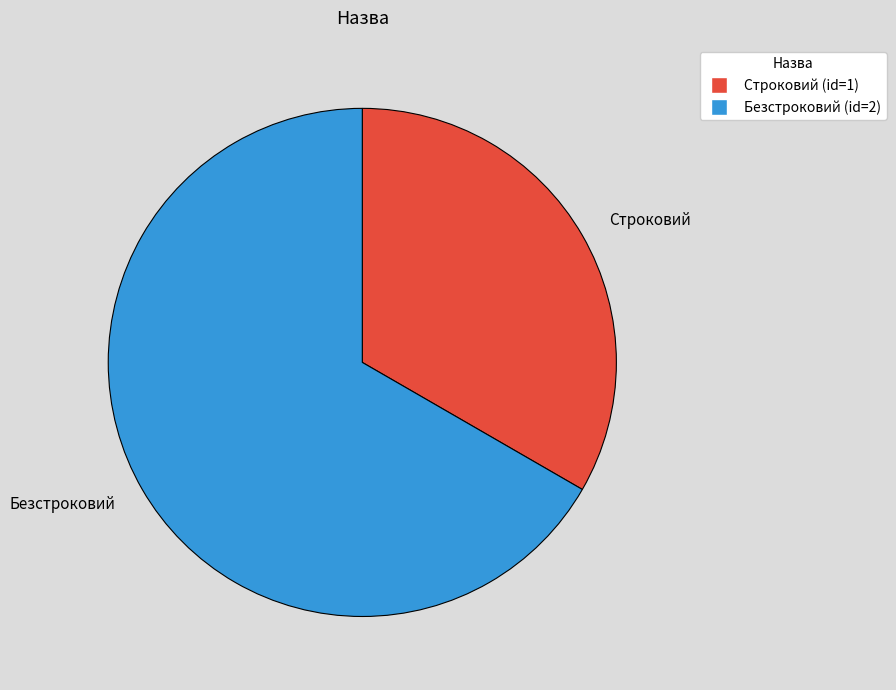

Rank the categories by value from highest to lowest.

Безстроковий, Строковий